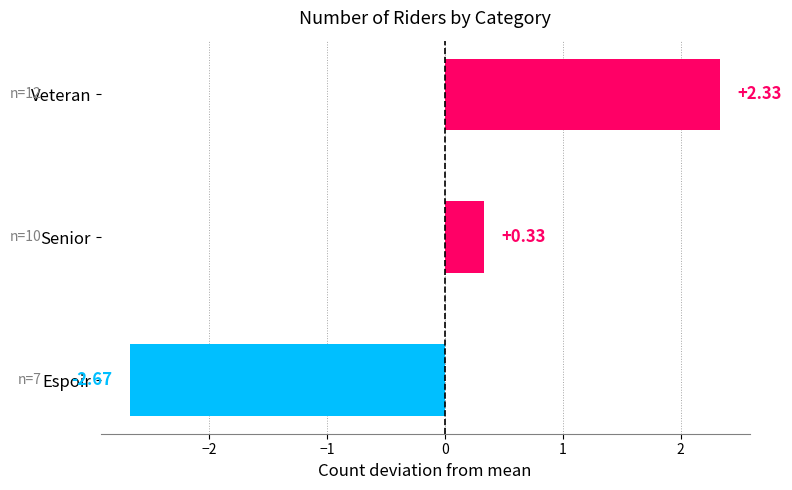

Where is the data nearest to the value 0?

Senior